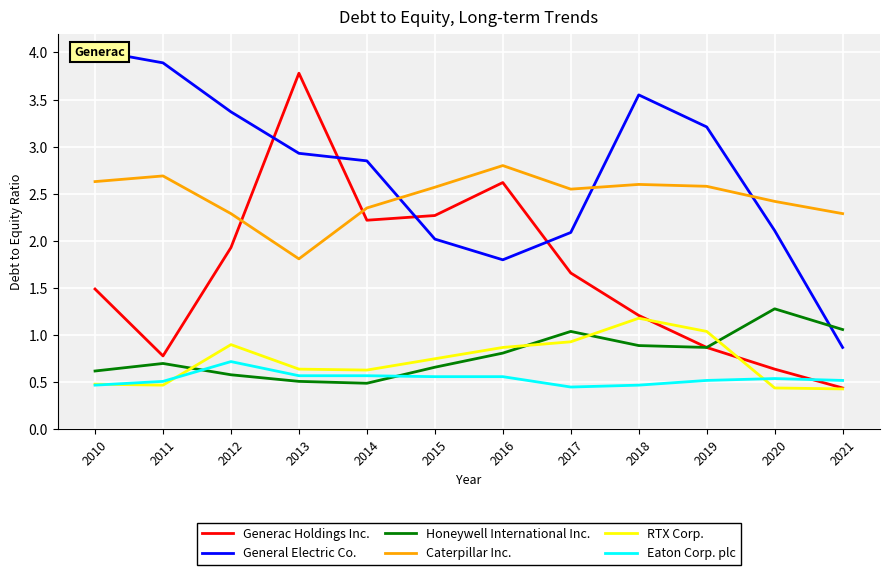

How many data points does each series have?

12